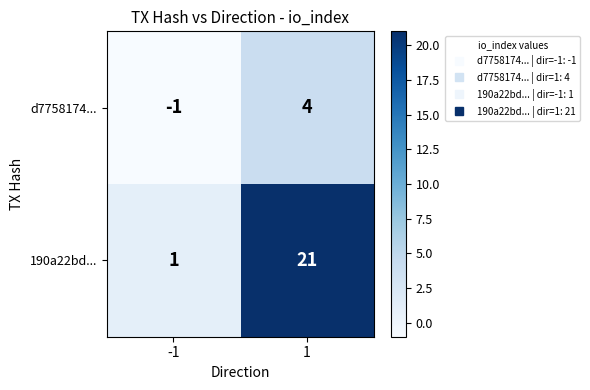

What is the sum of all 190a22bd... values?

22